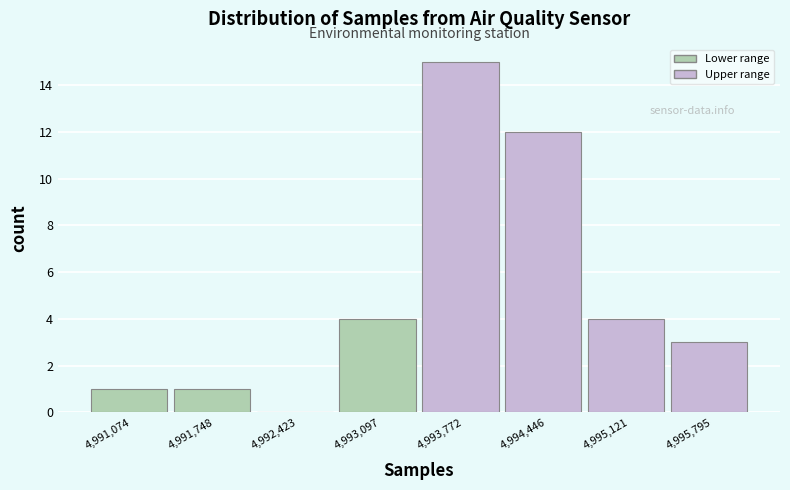

Reading left to right, extract all data points from this chart.

4,991,074=1	4,991,748=1	4,992,423=0	4,993,097=4	4,993,772=15	4,994,446=12	4,995,121=4	4,995,795=3